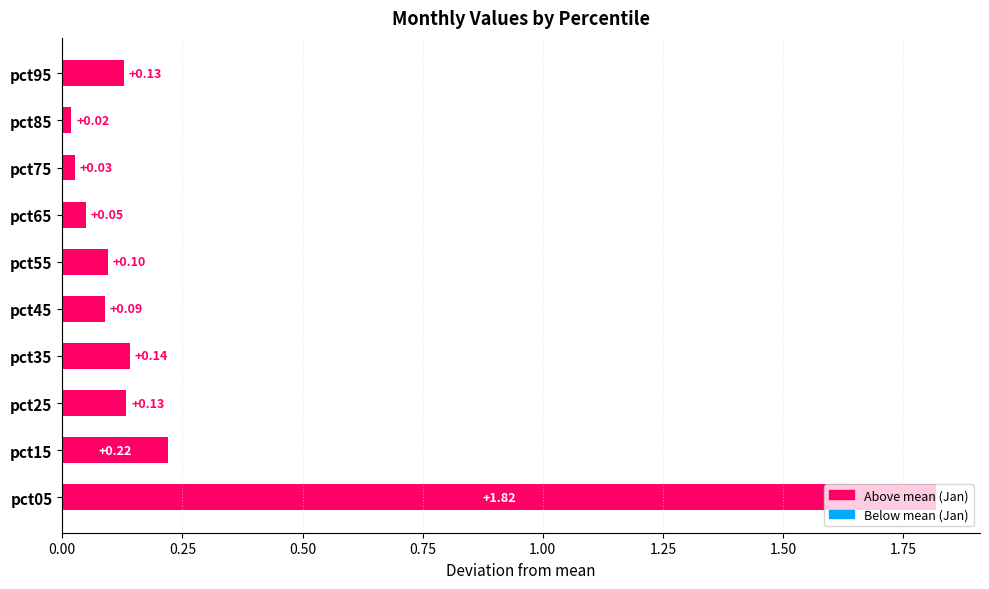

Are the bars grouped side by side (vs. stacked)?

No